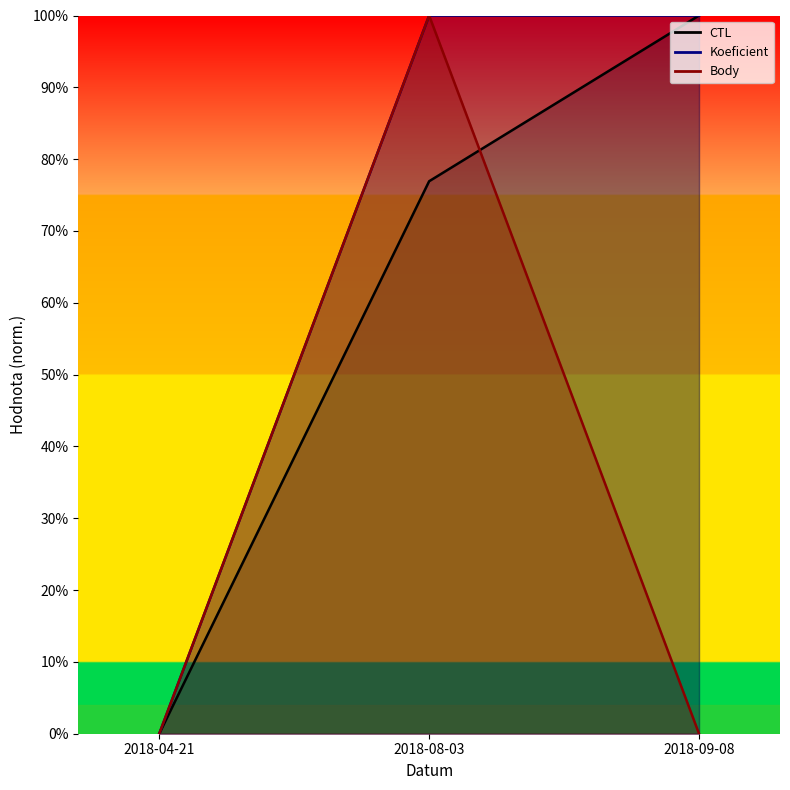

At which label does CTL reach its peak?

2018-09-08